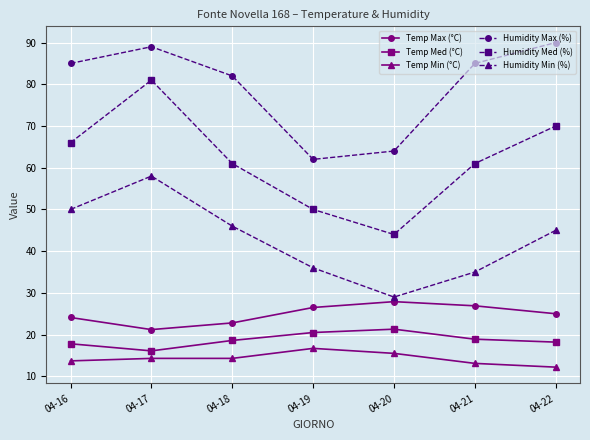

The value of Humidity Med (%) at 04-18 is 61.0. True or false?

True